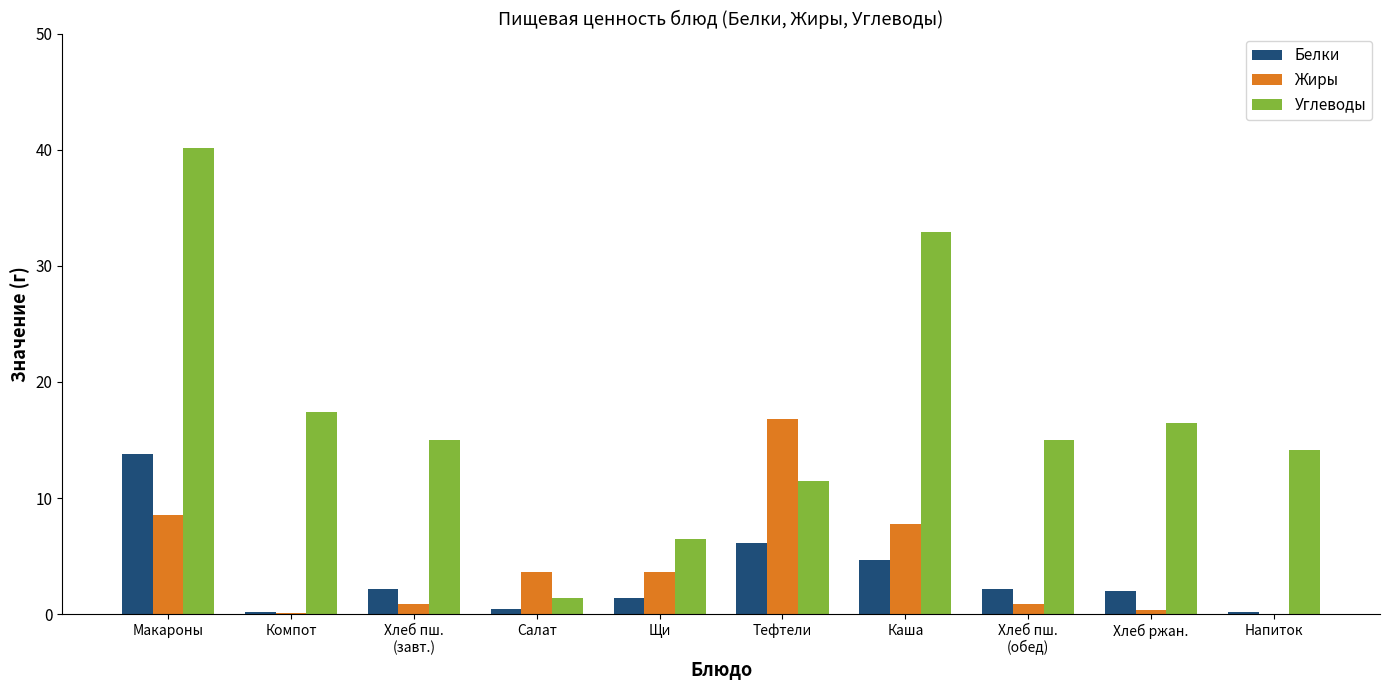

Is the value of Жиры at Тефтели greater than the value of Углеводы at Щи?

Yes